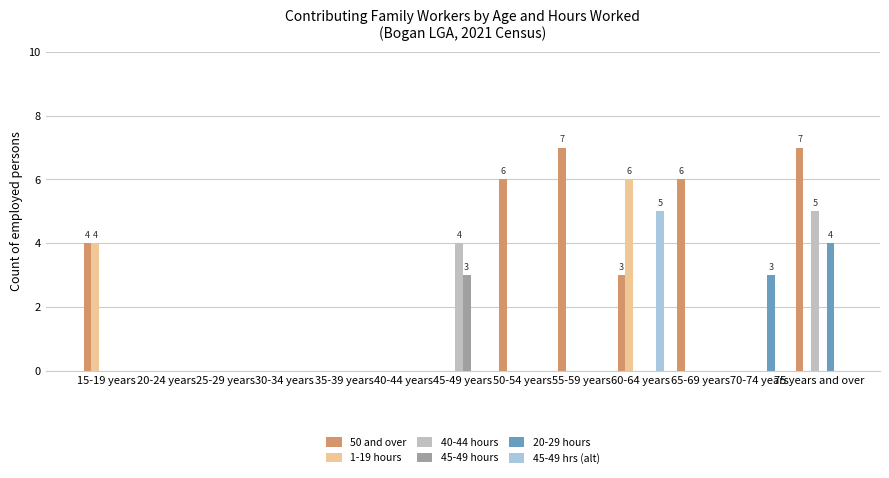

What is the sum of all 45-49 hrs (alt) values?

5